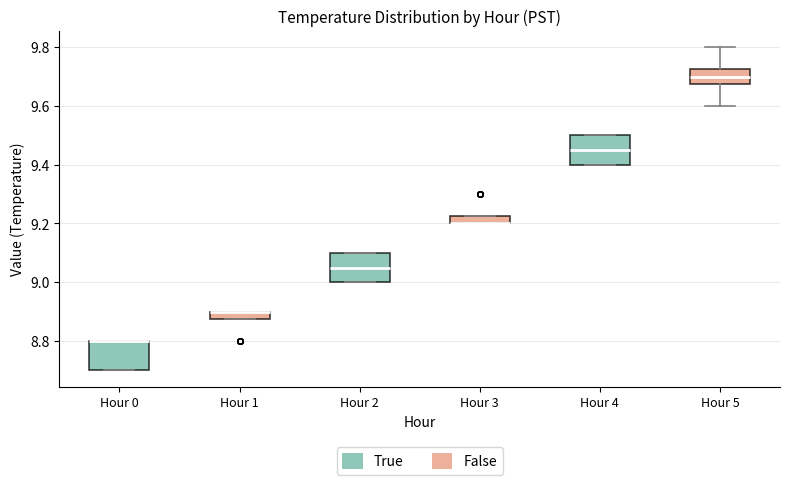

Where does the median line of the box for Hour 4 sit on the y-axis? The values are not printed on the chart, so give them approximately, as read against the axis.

9.46